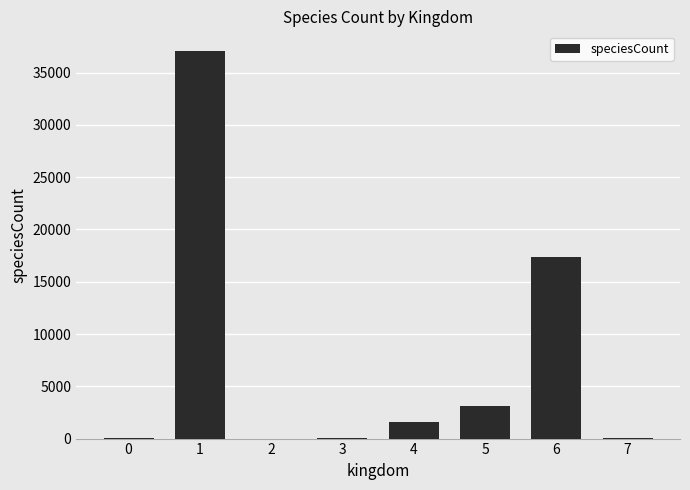

Between 2 and 6, which is larger?

6